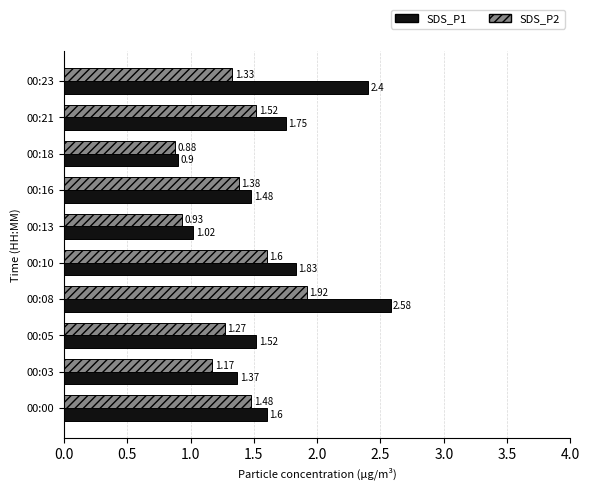

Rank the series by their average value, from highest to lowest.

SDS_P1, SDS_P2